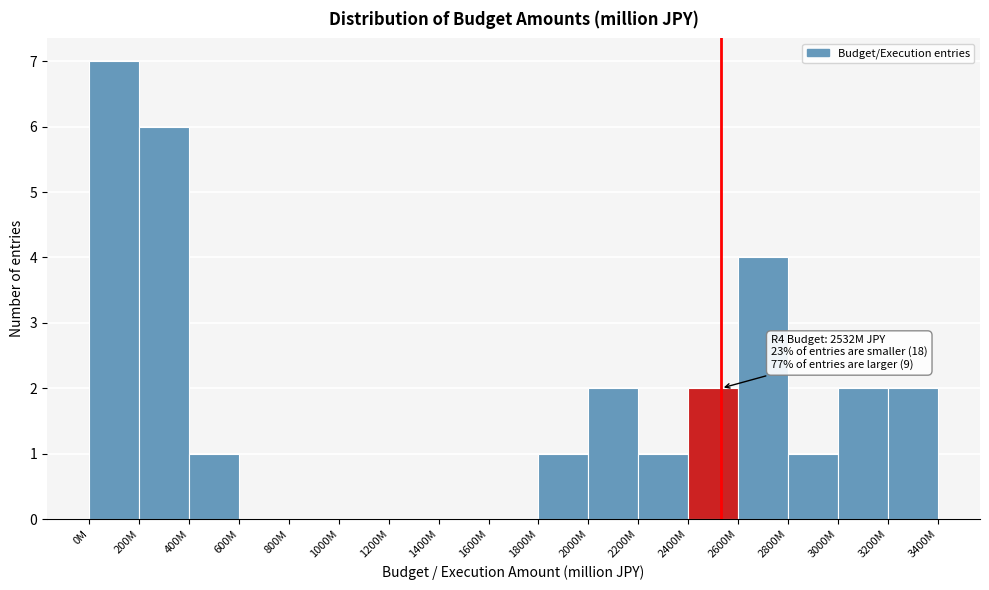

Reading left to right, list all the values displayed in this chart.

0M=7	200M=6	400M=1	600M=0	800M=0	1000M=0	1200M=0	1400M=0	1600M=0	1800M=1	2000M=2	2200M=1	2400M=2	2600M=4	2800M=1	3000M=2	3200M=2